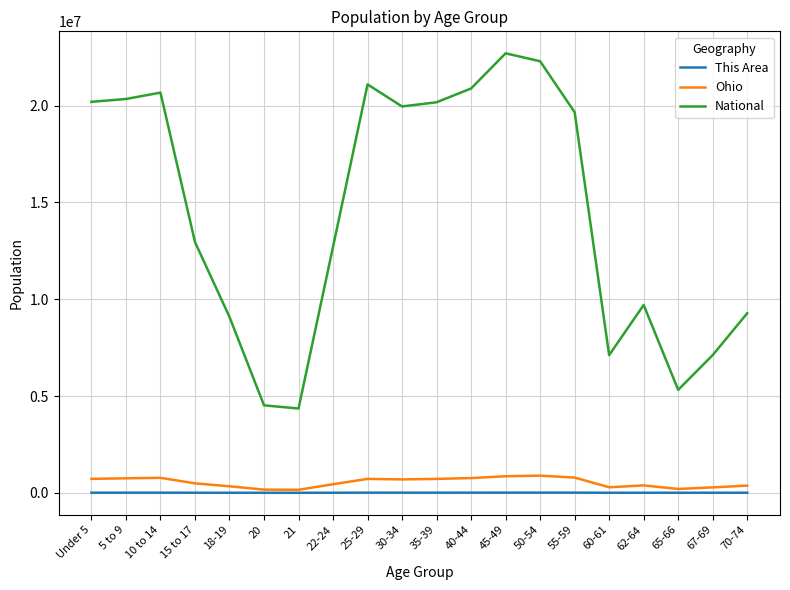

What is the smallest value displayed?

1118